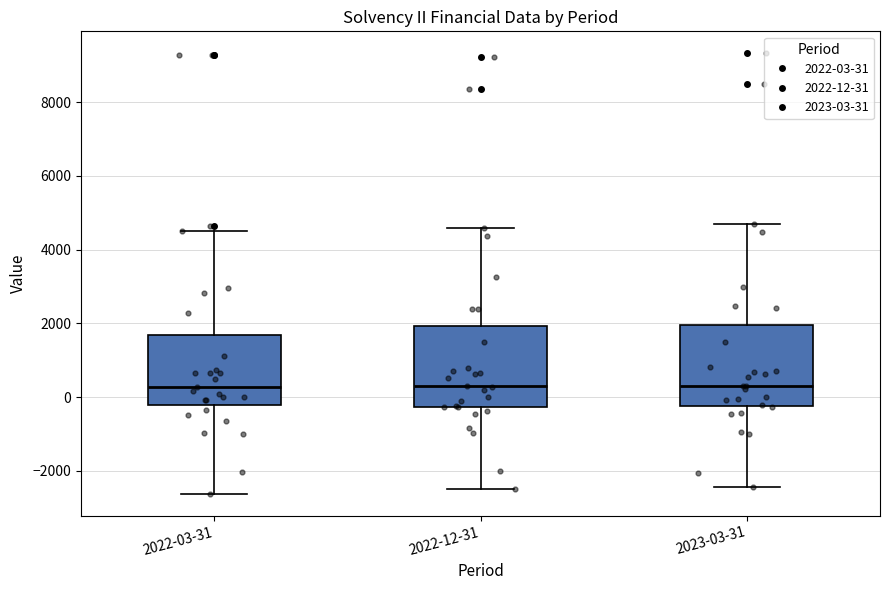

Reading left to right, read every box against the y-axis: the position of its median line, the range the box covers, and the ends of its whiskers. The values are not printed on the chart, so give them approximately, as read against the axis.

2022-03-31: median 200, box -200 to 1600, whiskers -2600 to 4600
2022-12-31: median 200, box -200 to 2000, whiskers -2400 to 4600
2023-03-31: median 400, box -200 to 2000, whiskers -2400 to 4800